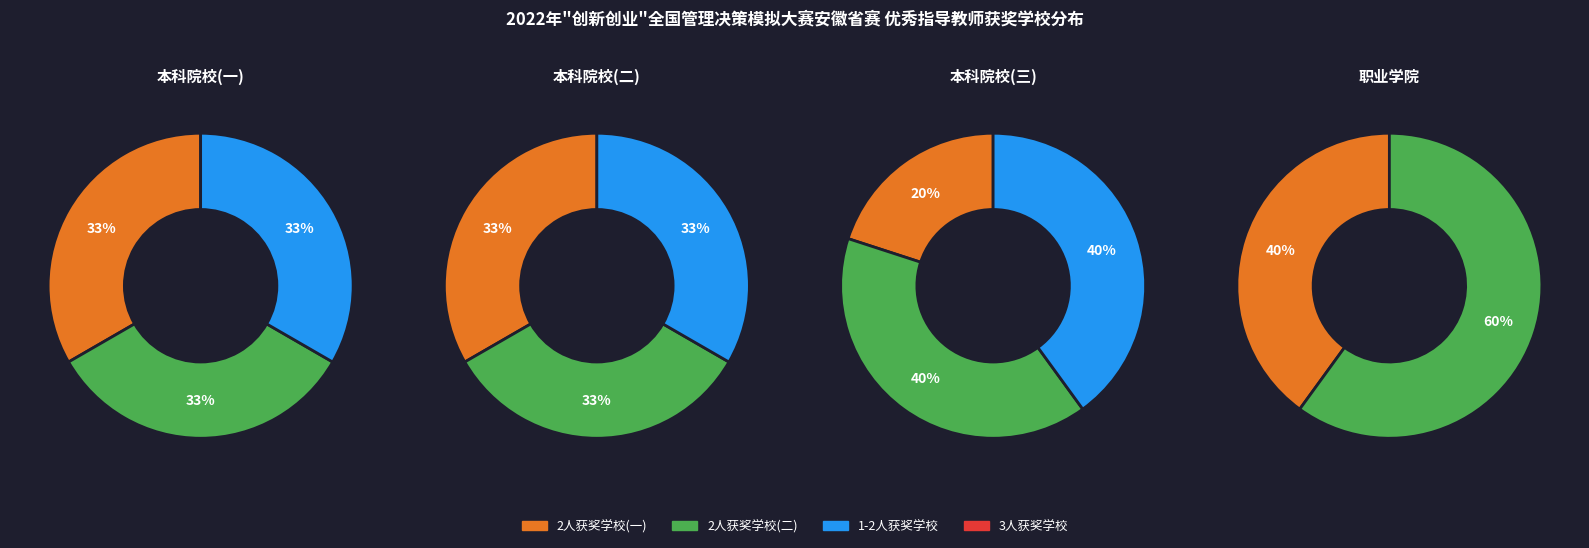

True or false: 蚌埠工商学院 accounts for 1% of the total.

False